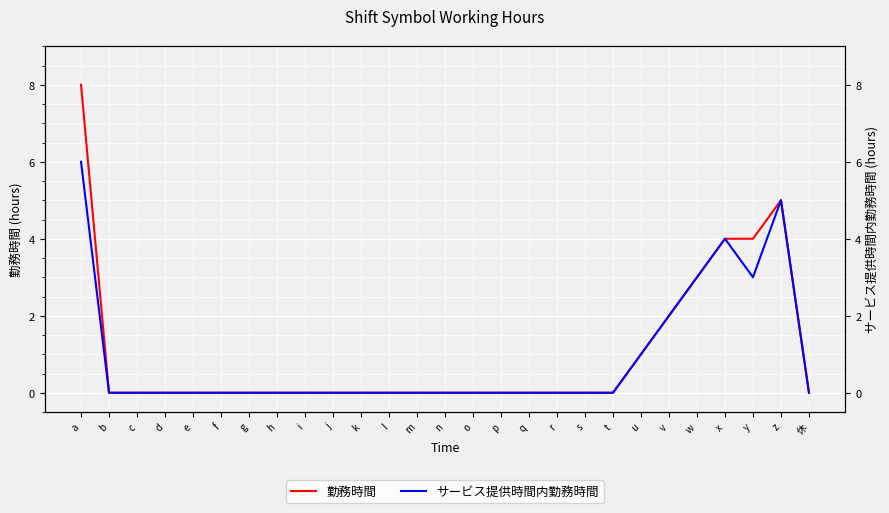

True or false: 勤務時間 has a value of 0 at k.

True